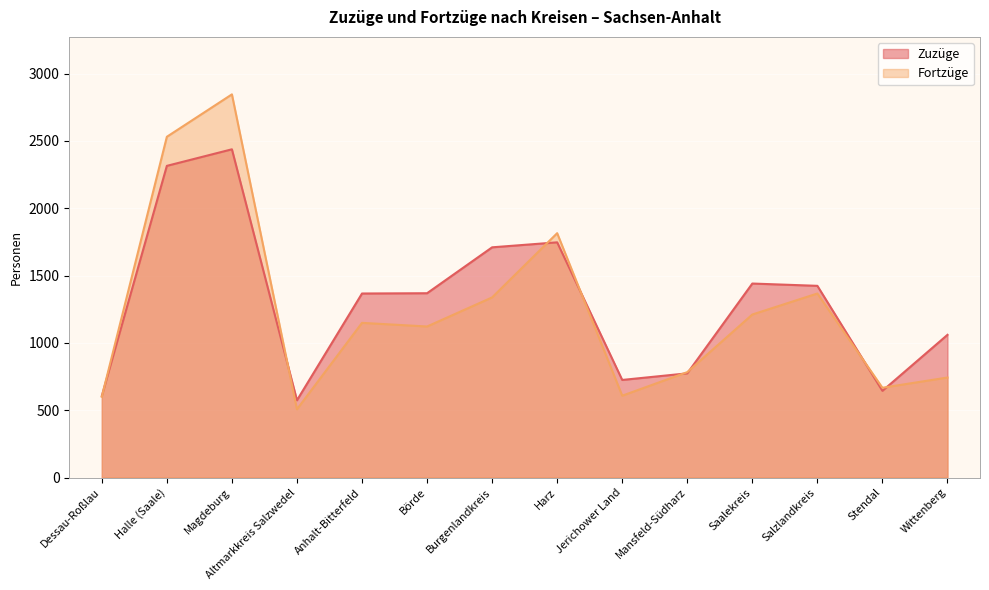

At which label does Zuzüge first exceed 1369?

Halle (Saale)